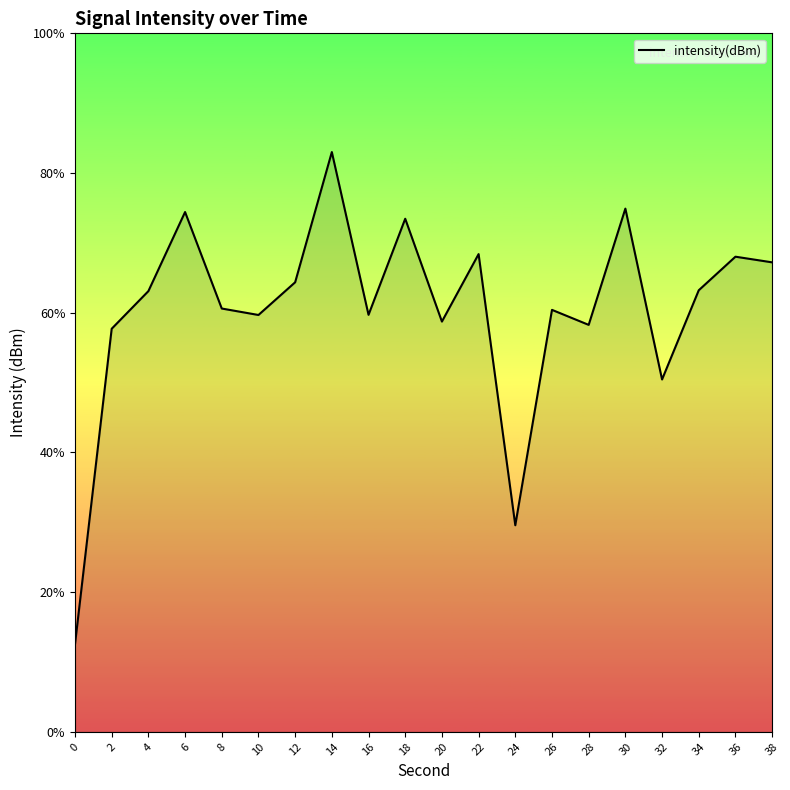

What is the approximate value at 2?

-122.7